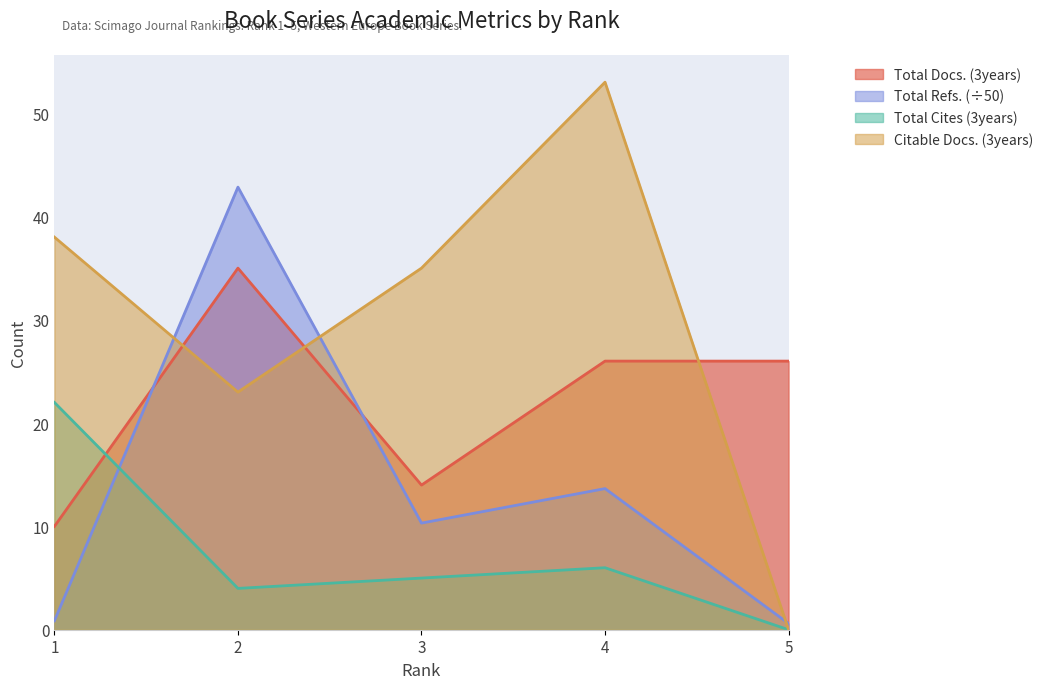

At which category is the sum across all series the highest?

2